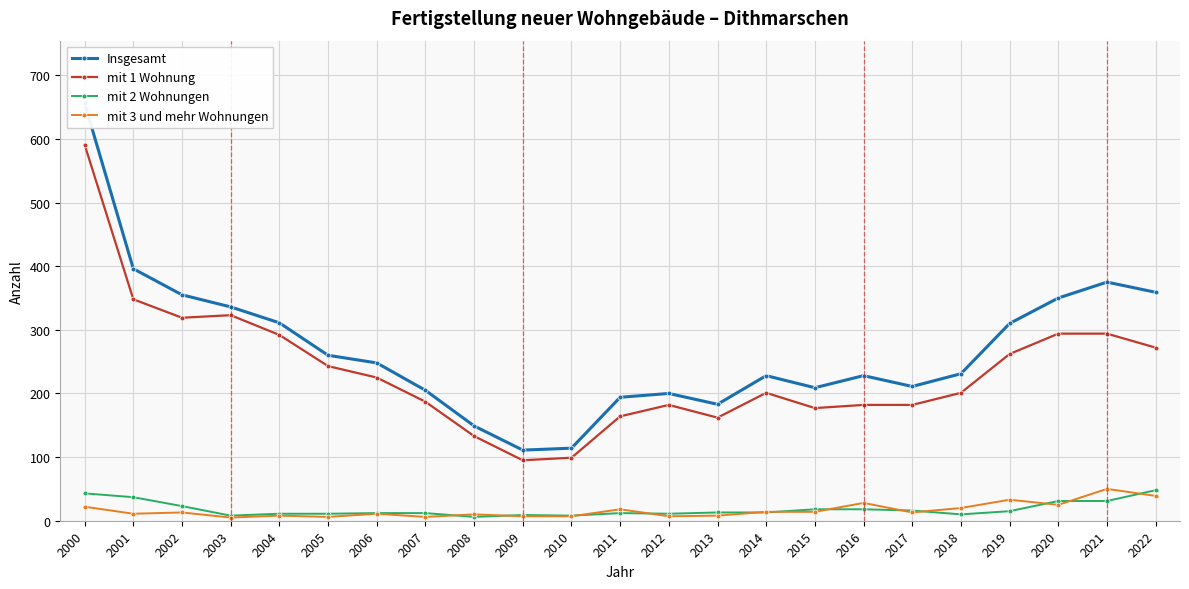

Which has a higher value, 2006 or 2012?

2006